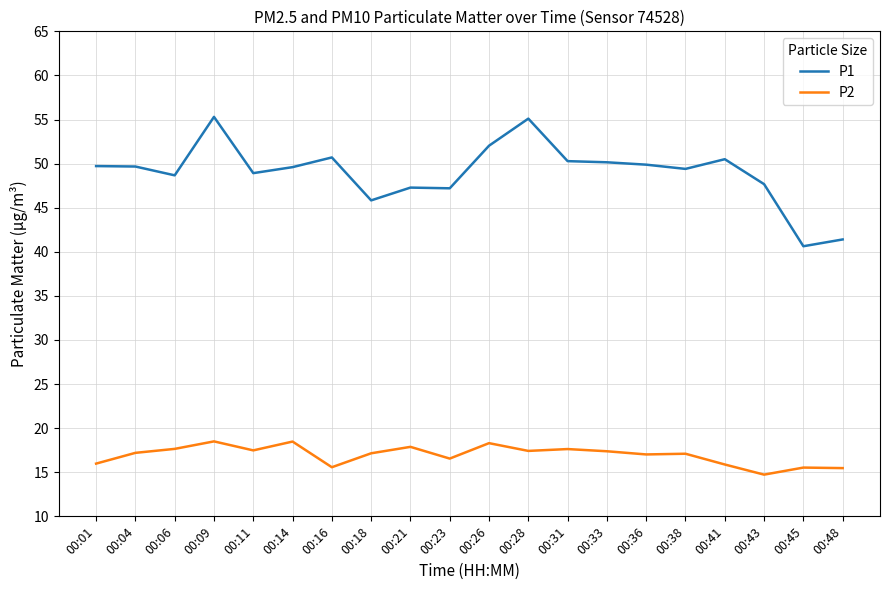

At 00:31, list the series in order from smallest to largest.

P2, P1